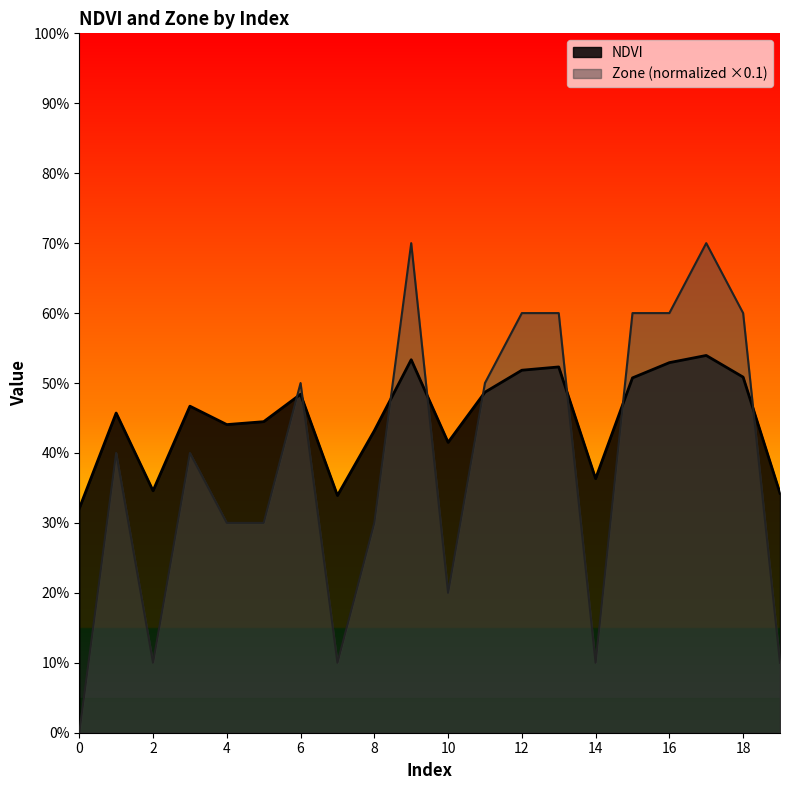

Rank the series by their maximum value, from lowest to highest.

NDVI, Zone (normalized ×0.1)